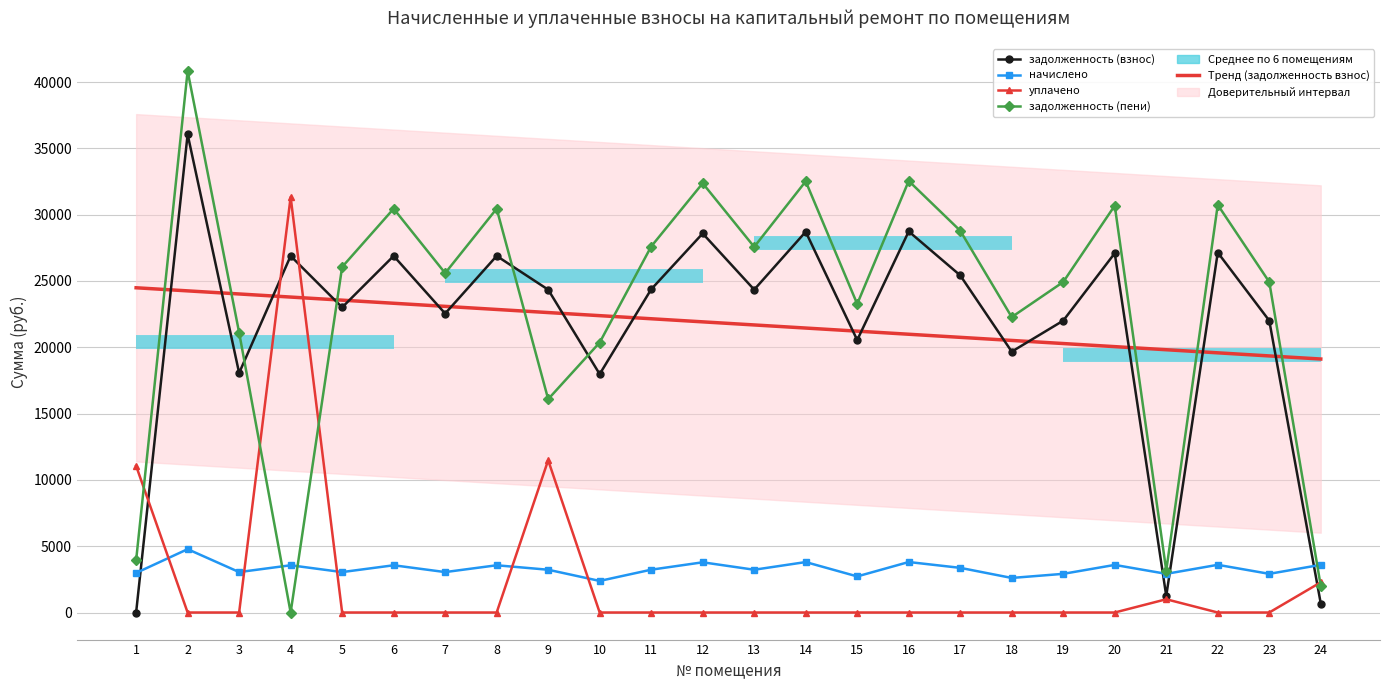

Is the value of начислено at 8 greater than the value of уплачено at 5?

Yes